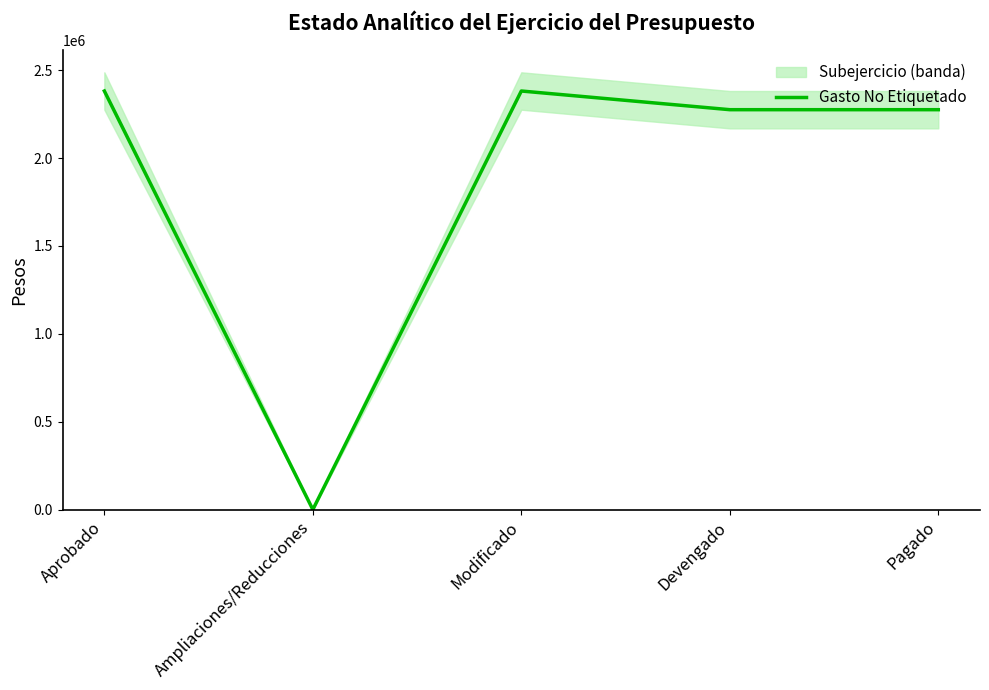

List the labels in order of value, smallest first.

Ampliaciones/Reducciones, Devengado, Pagado, Aprobado, Modificado